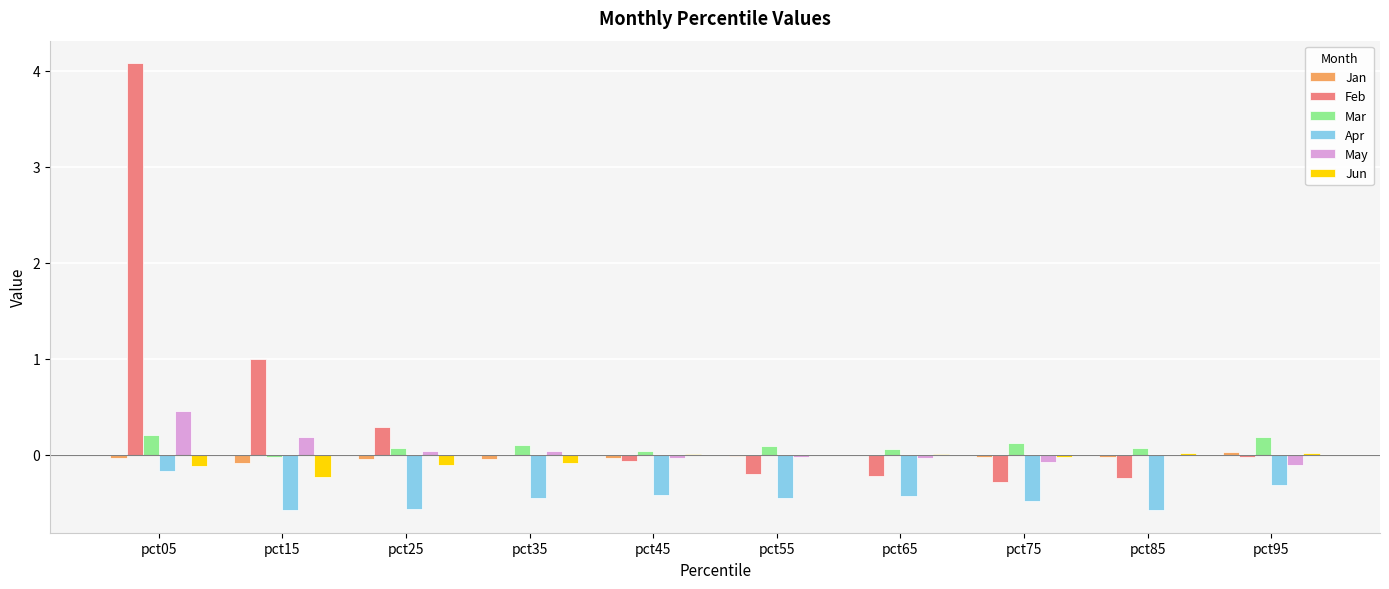

The value of Jun at pct75 is -0.0. True or false?

True